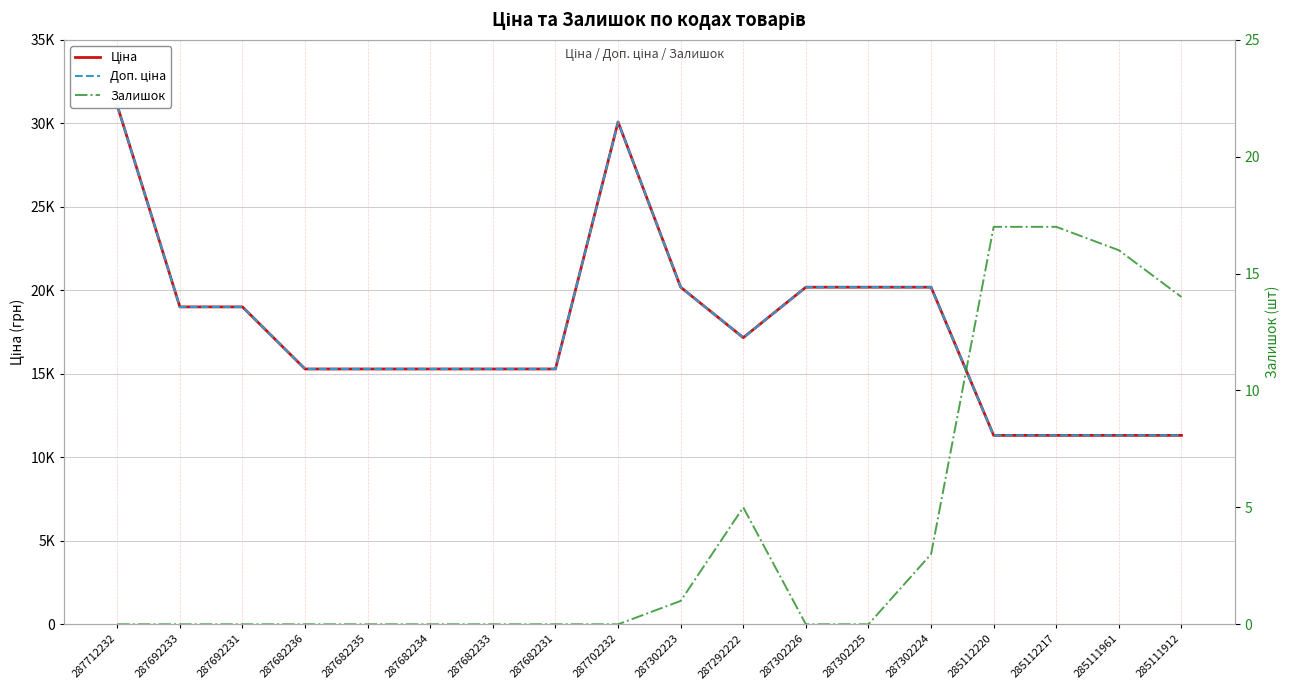

True or false: Ціна and Доп. ціна intersect in this chart.

False